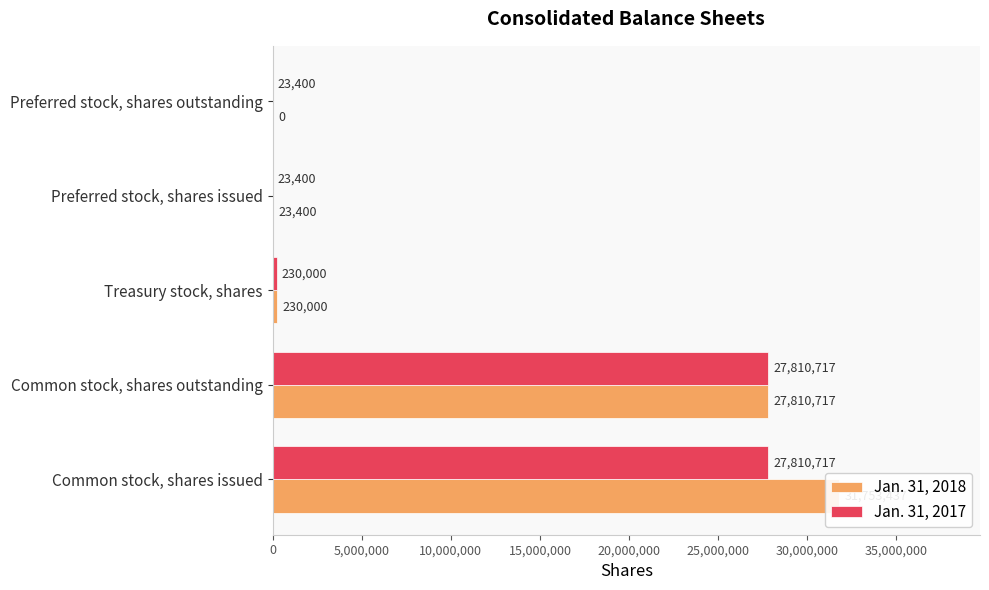

Which series has the largest range (max minus min)?

Jan. 31, 2018